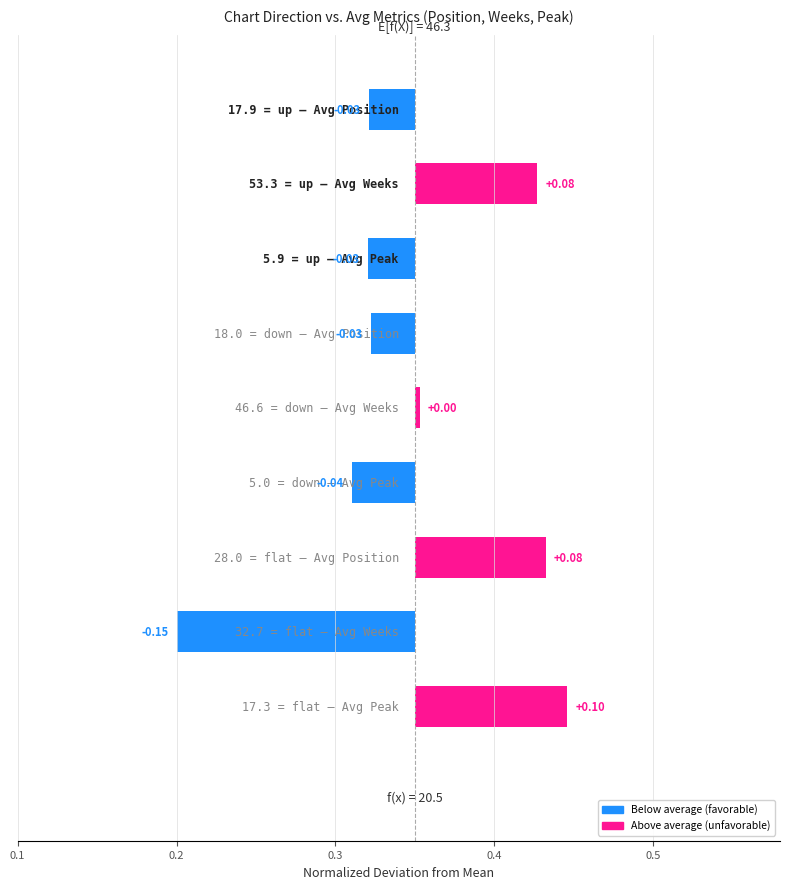

Are the bars horizontal?

Yes